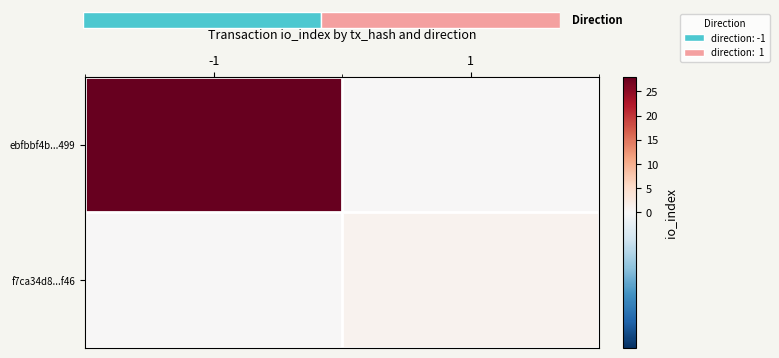

Rank the series by their maximum value, from lowest to highest.

f7ca34d8...f46, ebfbbf4b...499